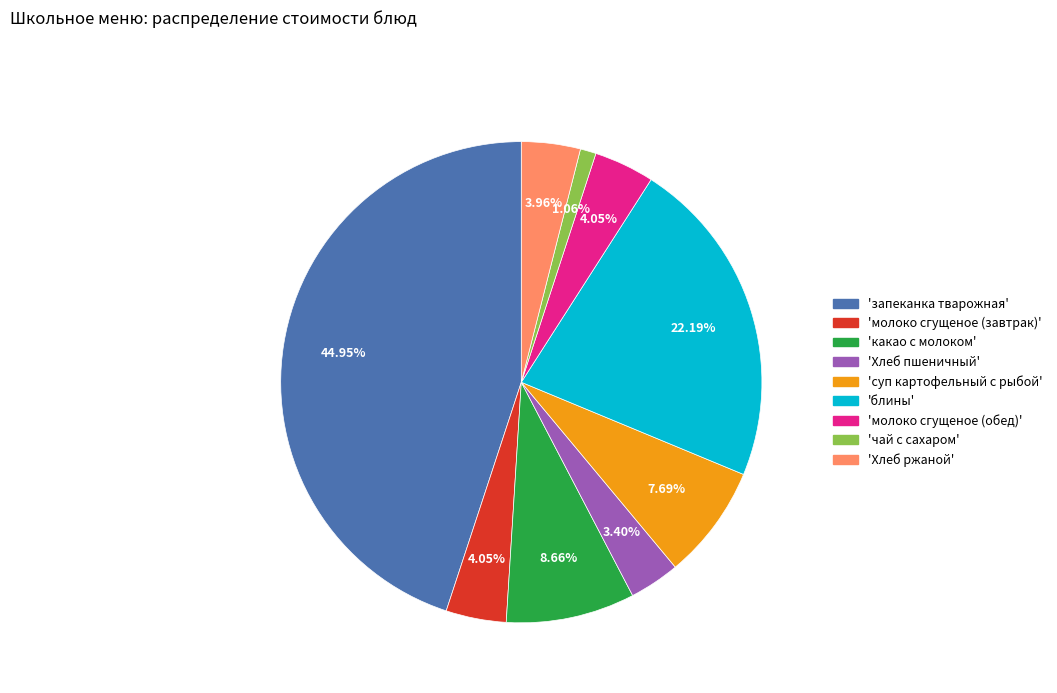

Is there any slice that represents more than half of the pie?

No